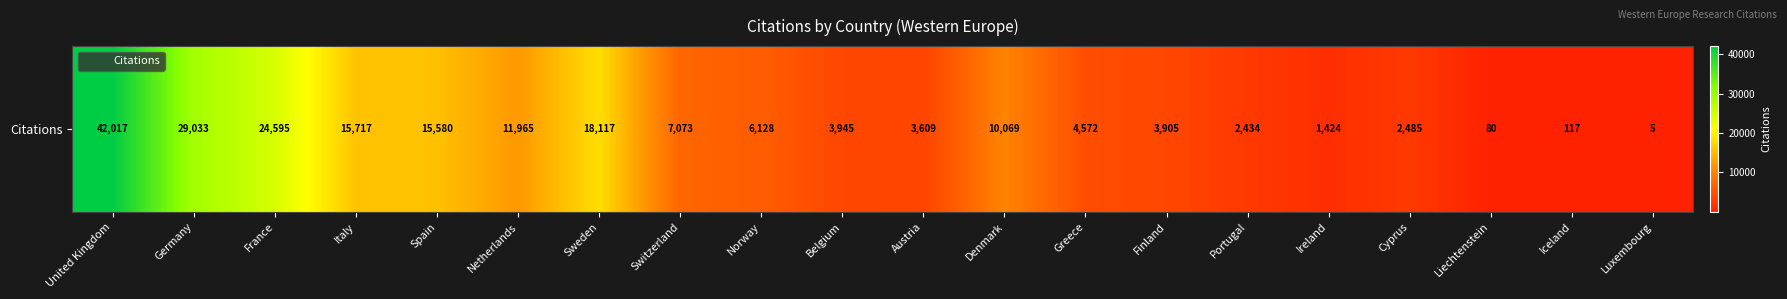

Approximately how many times larger is the value at Cyprus compared to Norway?

0.4